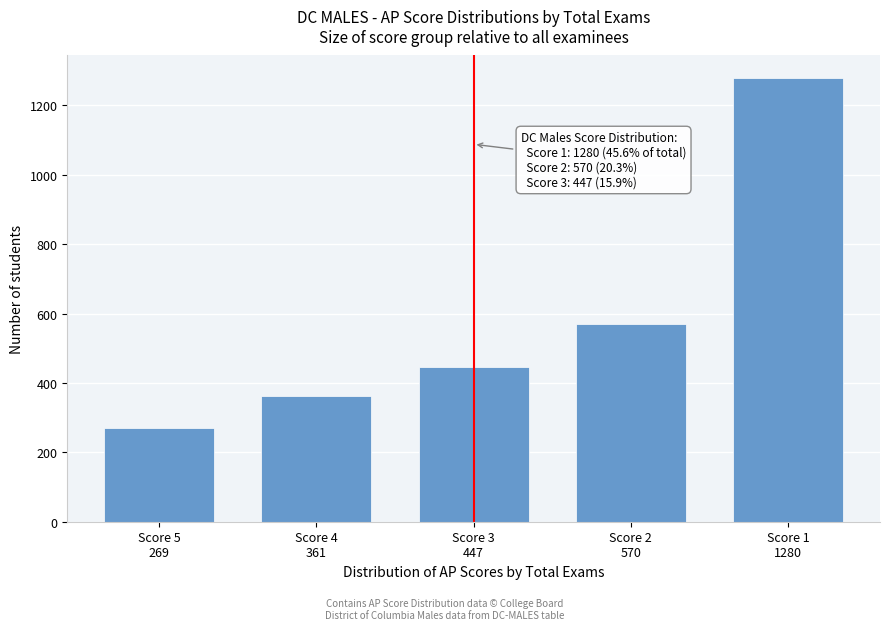

Reading left to right, list all the values displayed in this chart.

269	361	447	570	1280